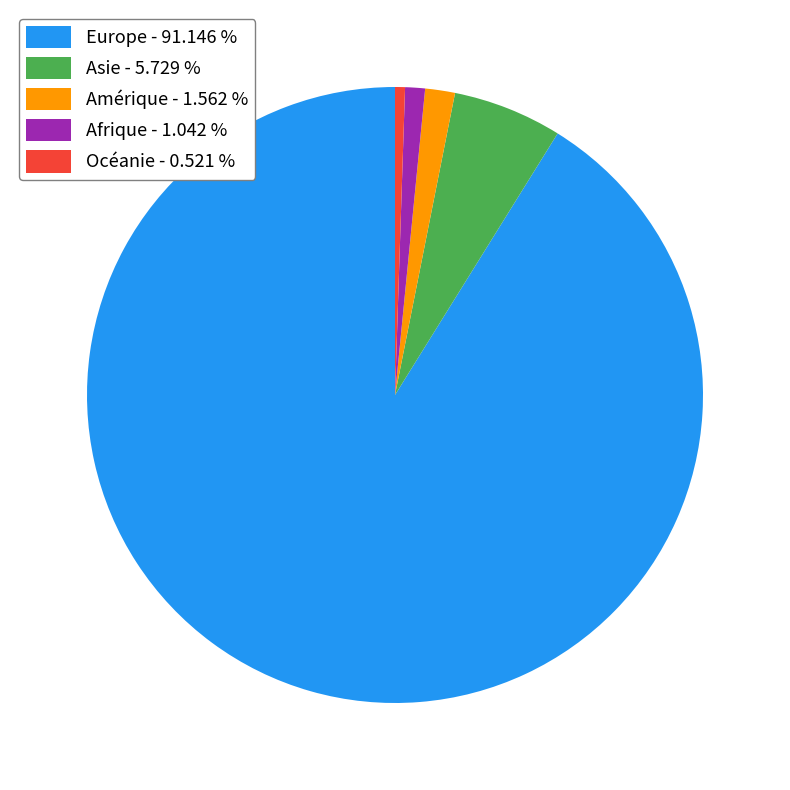

What is the smallest slice in the pie chart?

Océanie